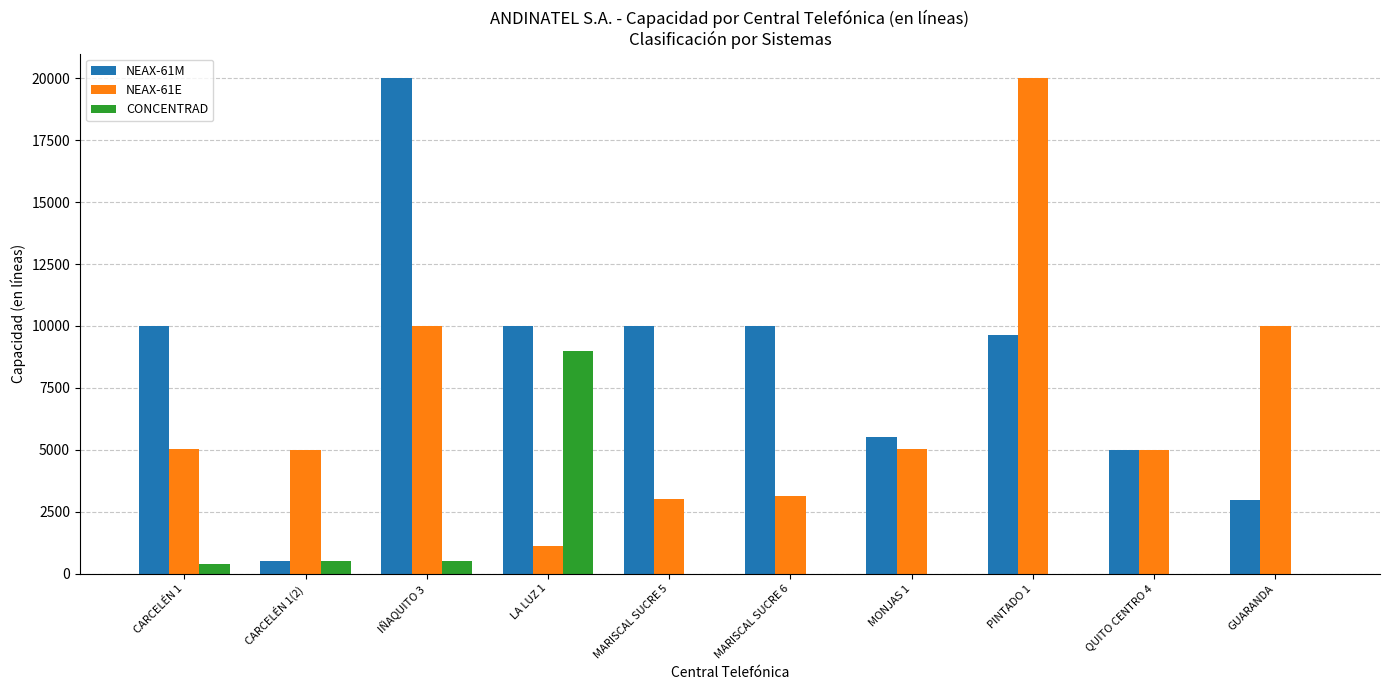

Is it true that CONCENTRAD equals 3748 at MARISCAL SUCRE 5?

False